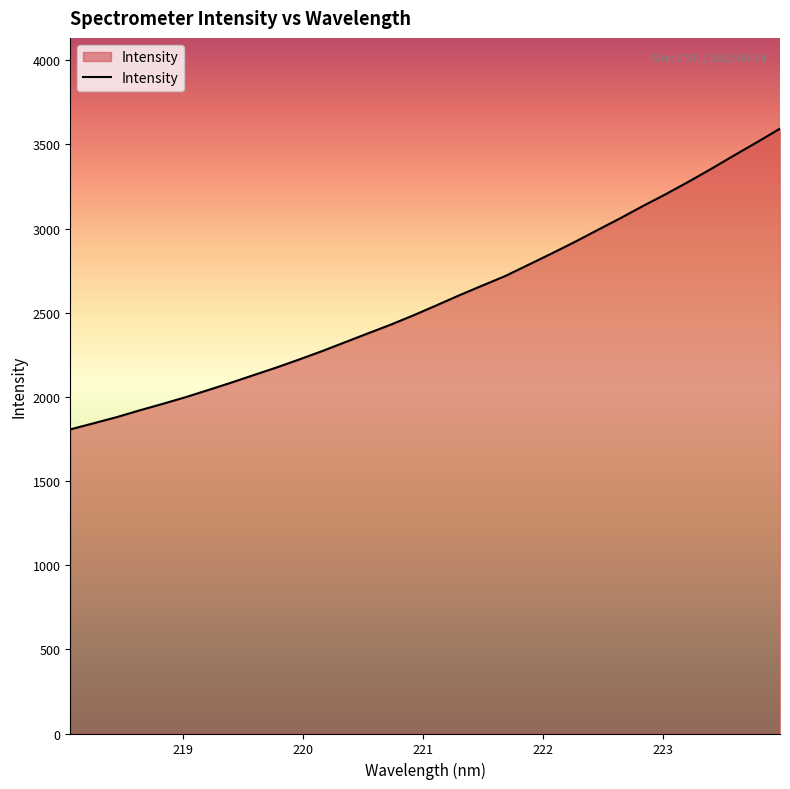

What is the difference between the maximum and minimum values?

1787.0